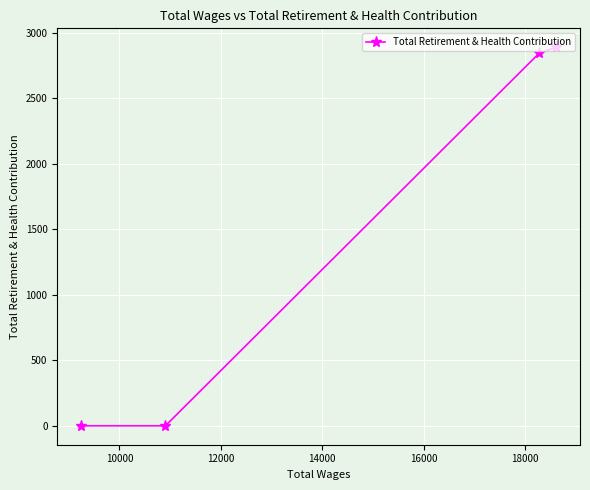

What is the average value?

1434